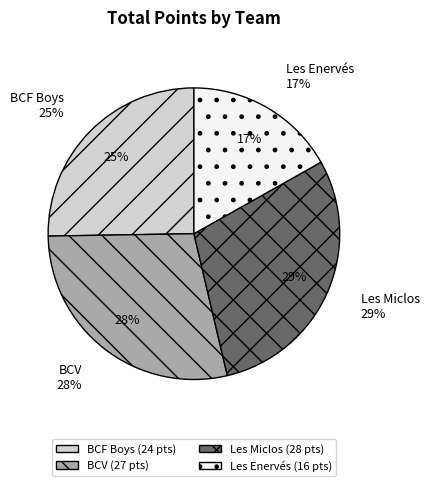

True or false: BCF Boys accounts for 12% of the total.

False